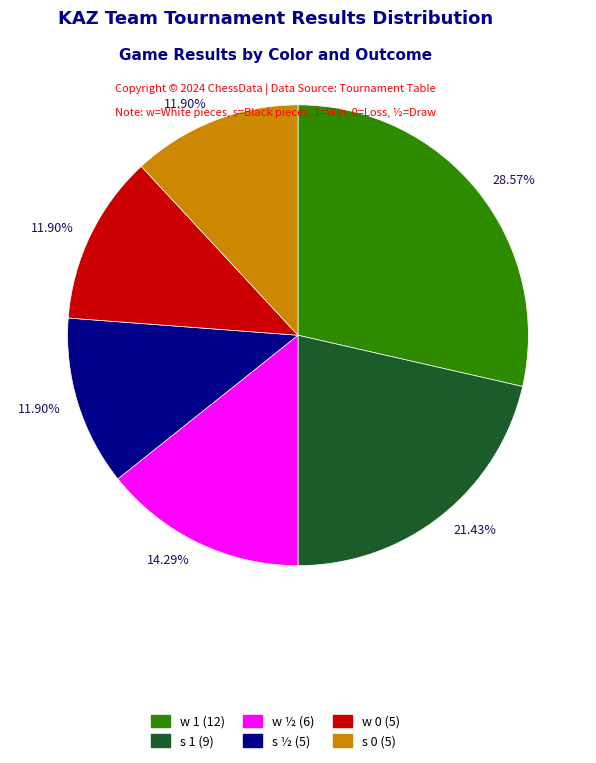

Is there any slice that represents more than half of the pie?

No